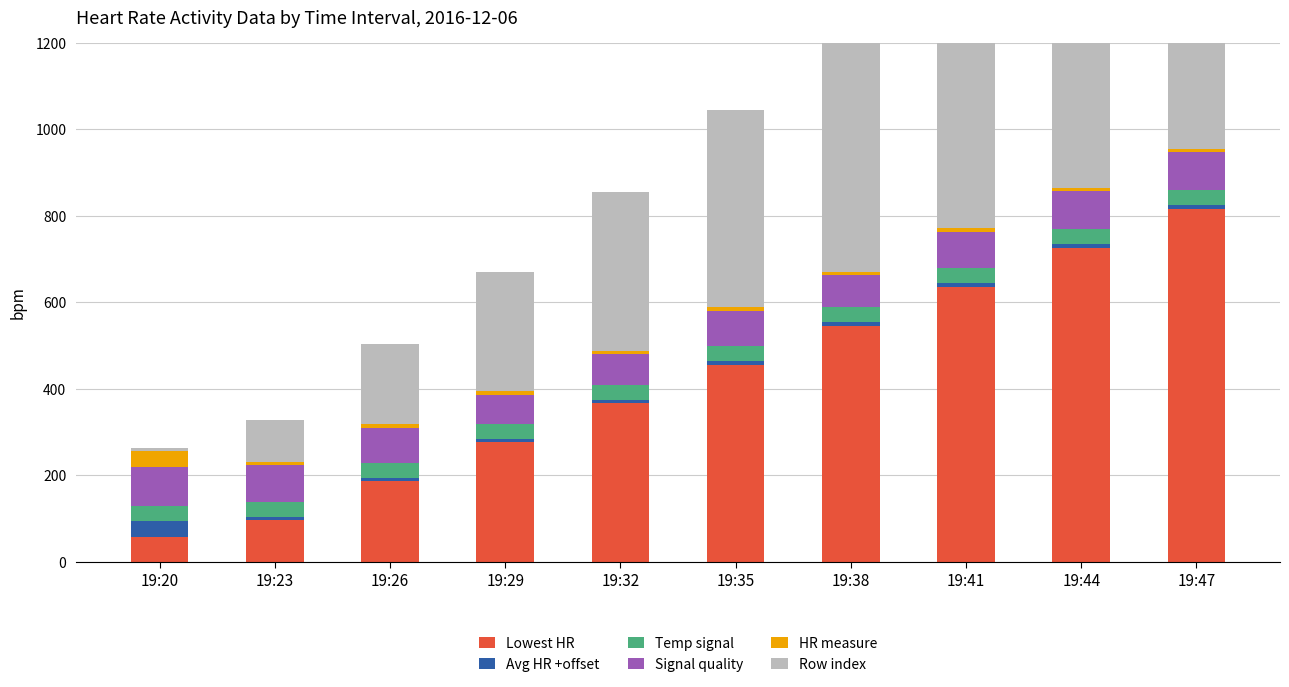

What is the lowest value of the Row index series?

8